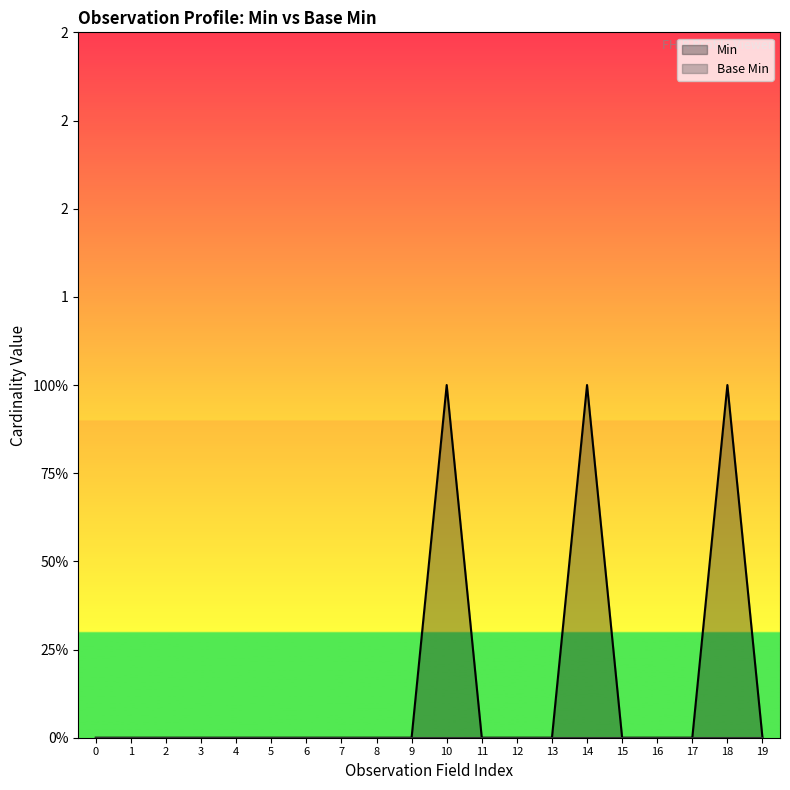

Reading left to right, what are all the values shown in this chart?

0	0	0	0	0	0	0	0	0	0	1	0	0	0	1	0	0	0	1	0